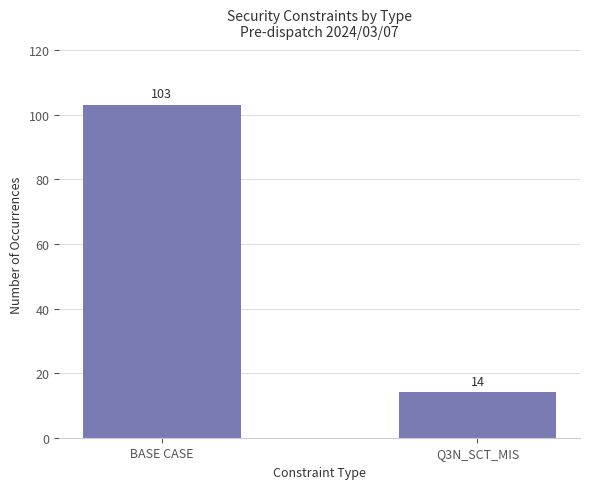

The value at  BASE CASE  is 103. True or false?

True